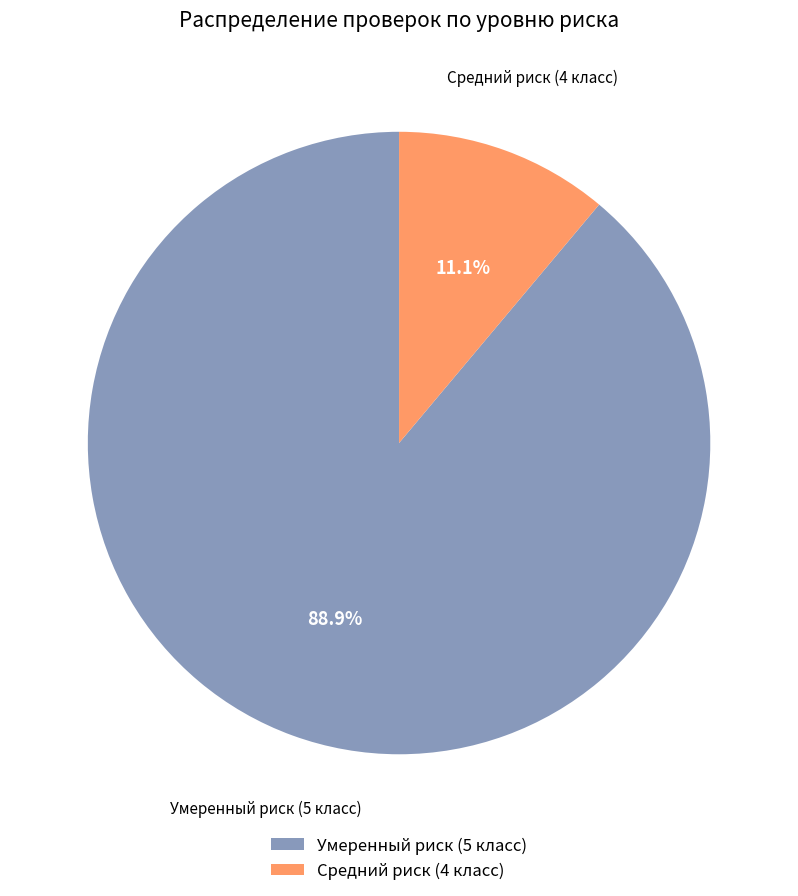

What is the majority slice?

Умеренный риск (5 класс)